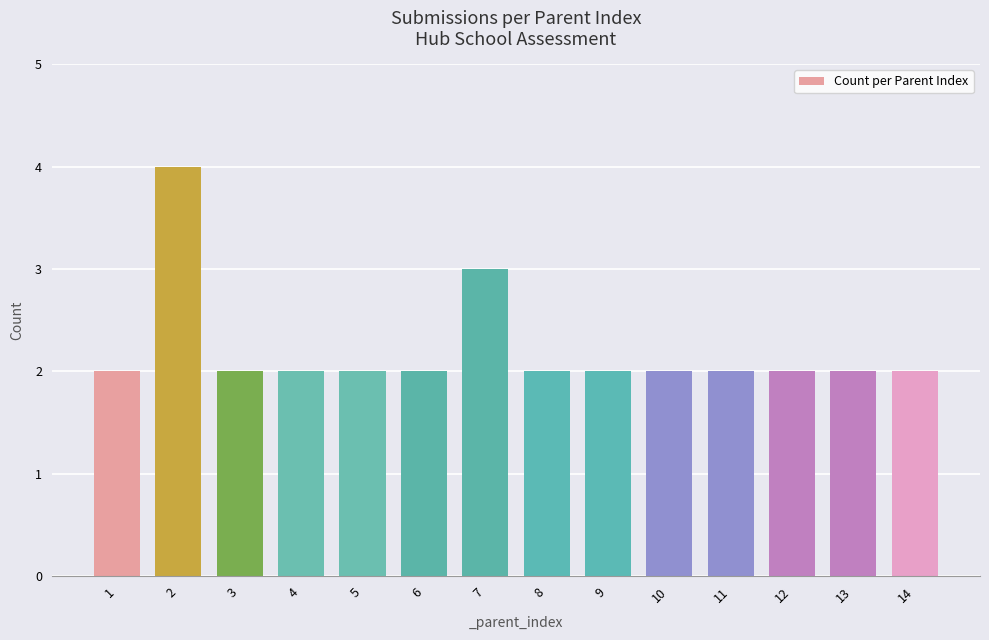

What is the sum of all values?

31